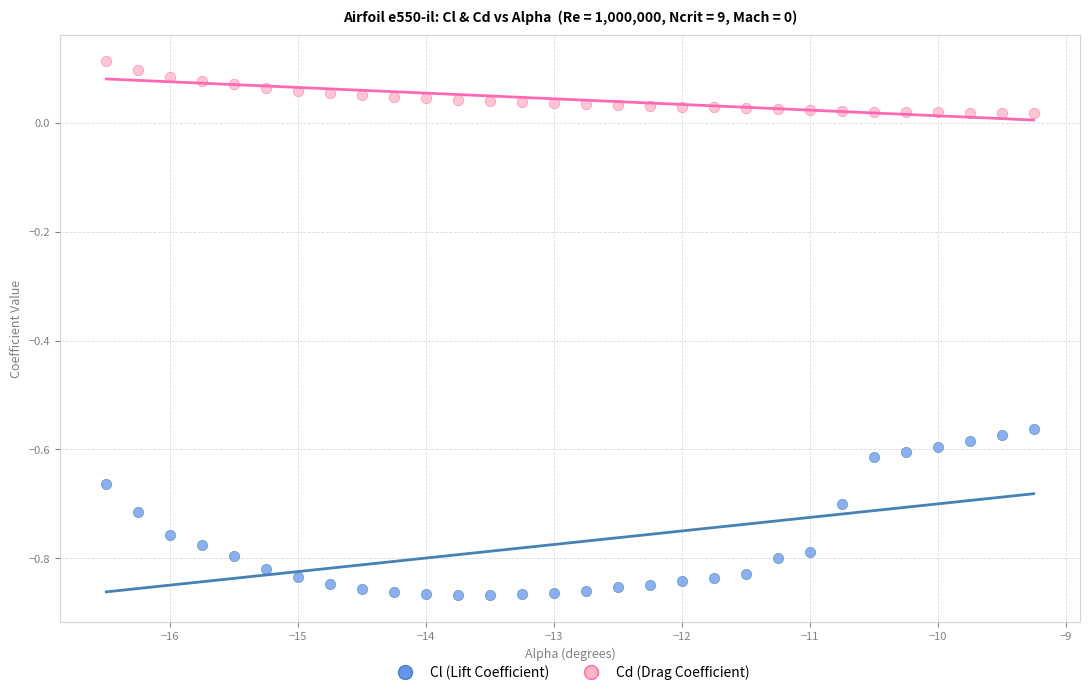

Which series has the largest Y range (max minus min)?

Cl (Lift Coefficient)